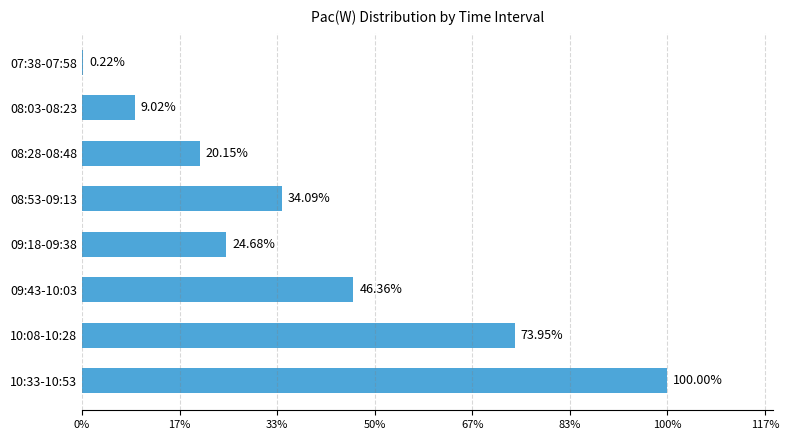

Are the bars horizontal?

Yes